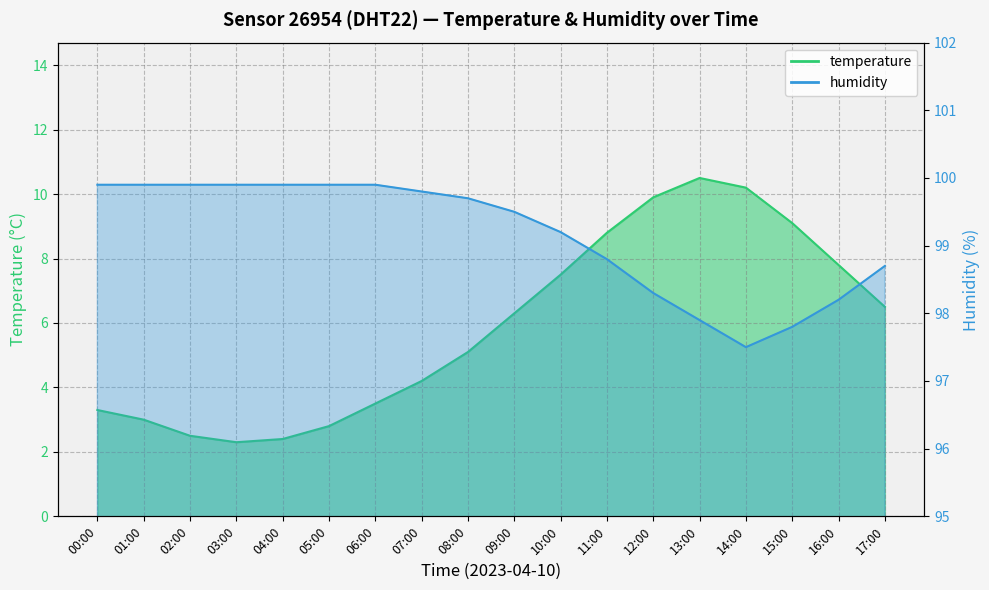

How many data points in temperature are less than 6?

9